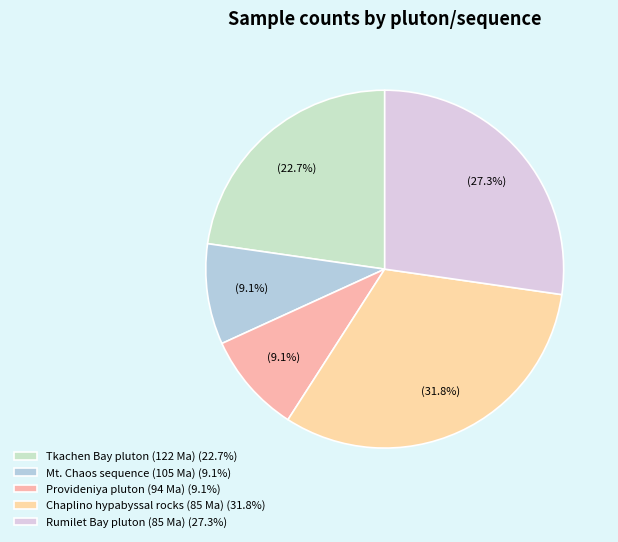

Which has a higher value, Rumilet Bay pluton (85 Ma) or Provideniya pluton (94 Ma)?

Rumilet Bay pluton (85 Ma)